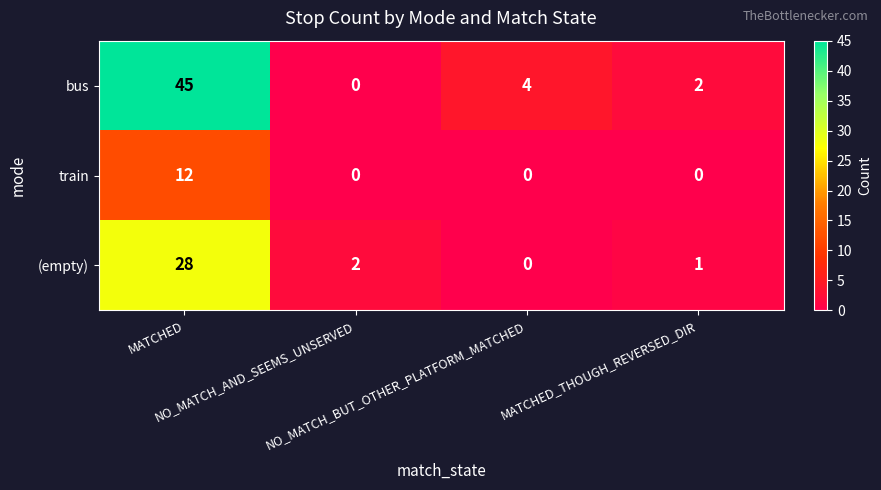

What is the greatest value displayed?

45